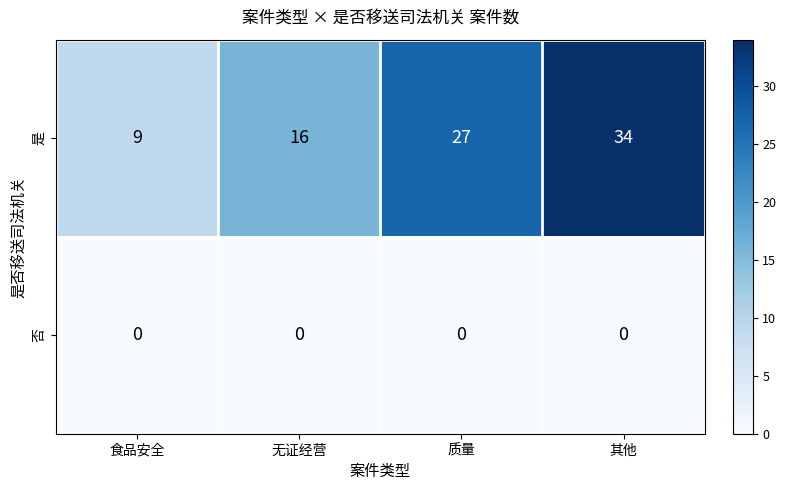

Which series has the largest total across all categories?

是